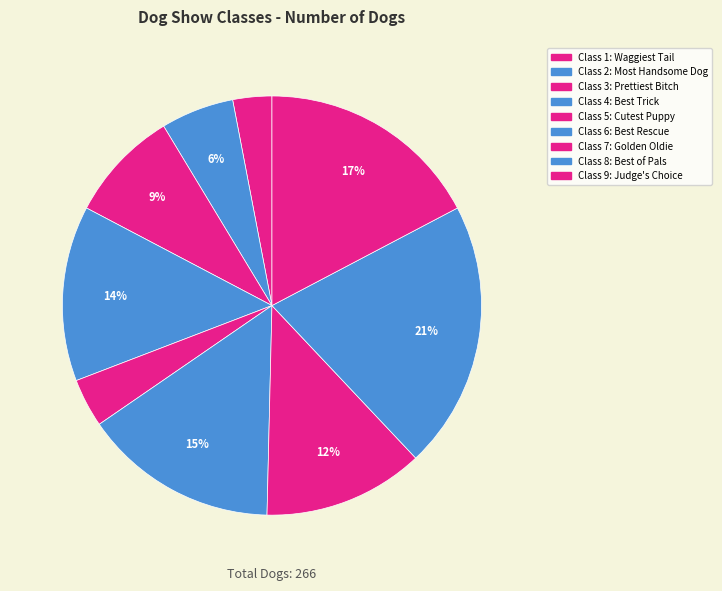

Which category has the biggest portion of the pie?

Class 8